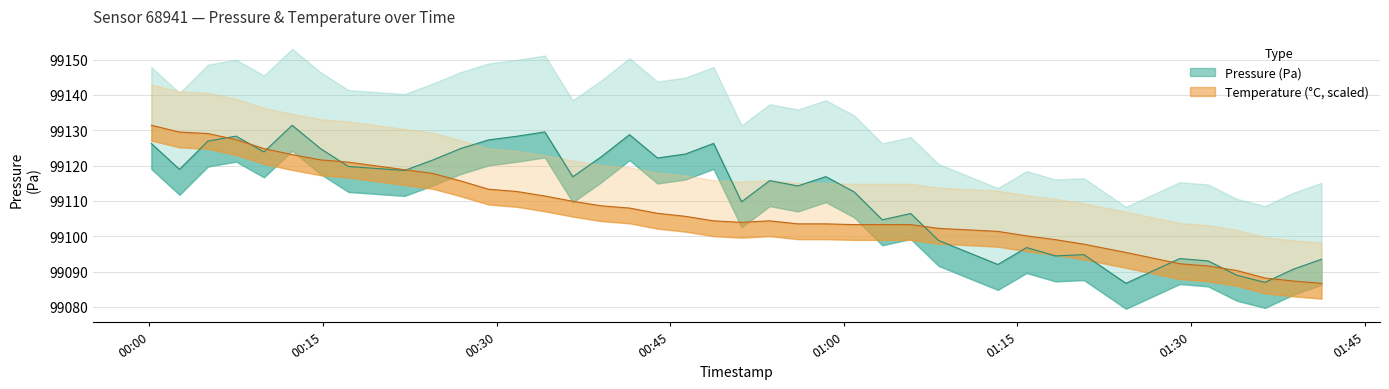

Which series has the largest range (max minus min)?

pressure